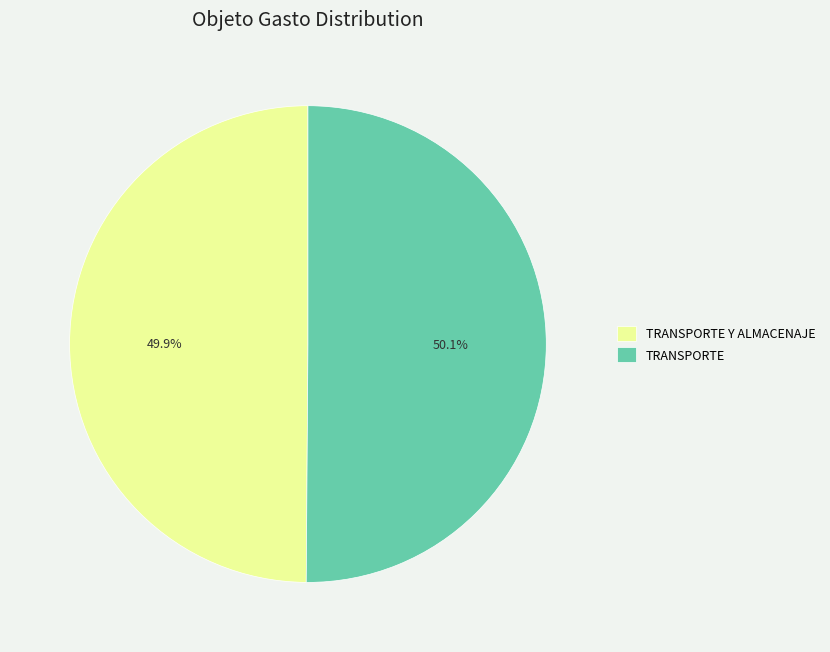

Do TRANSPORTE and TRANSPORTE Y ALMACENAJE together represent more than half of the pie?

Yes